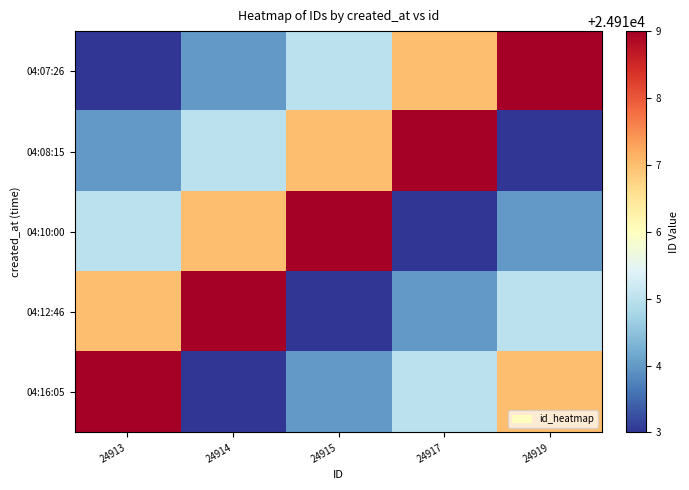

How many data points does each series have?

5